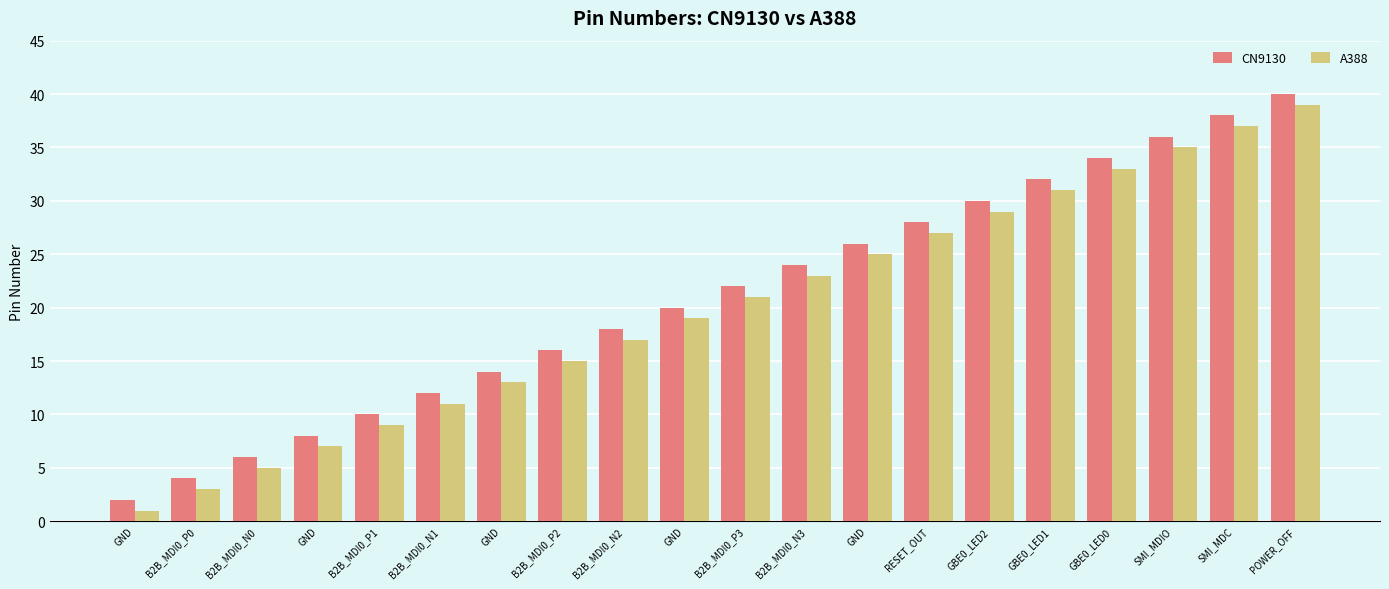

How many bars are there in each group?

2